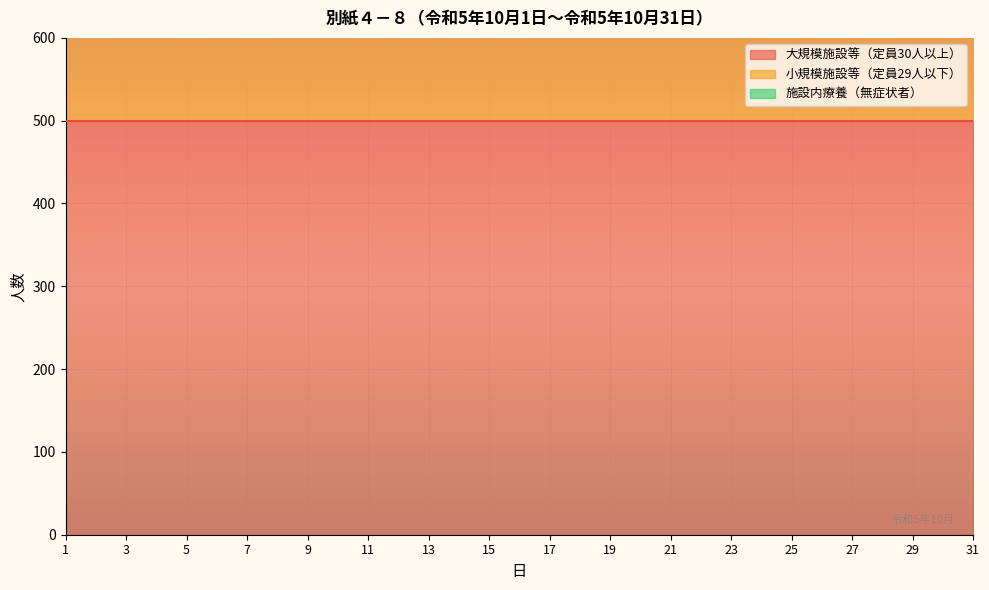

Where is 施設内療養（無症状者） nearest to the value 0?

1